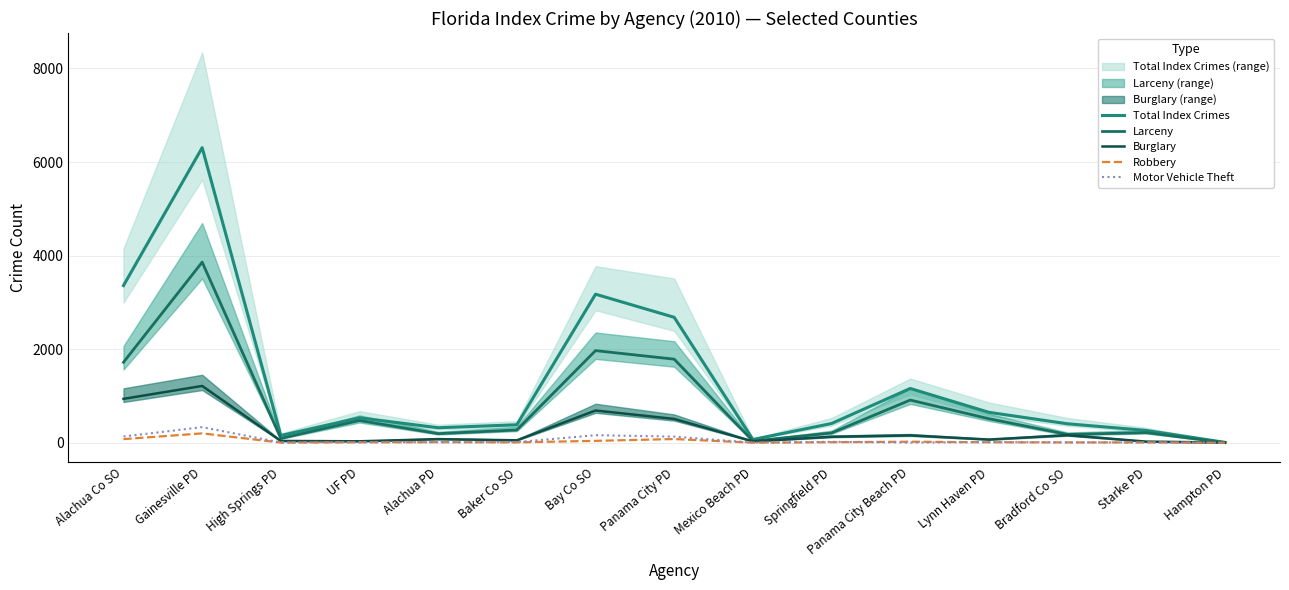

What is the greatest value displayed?

6306